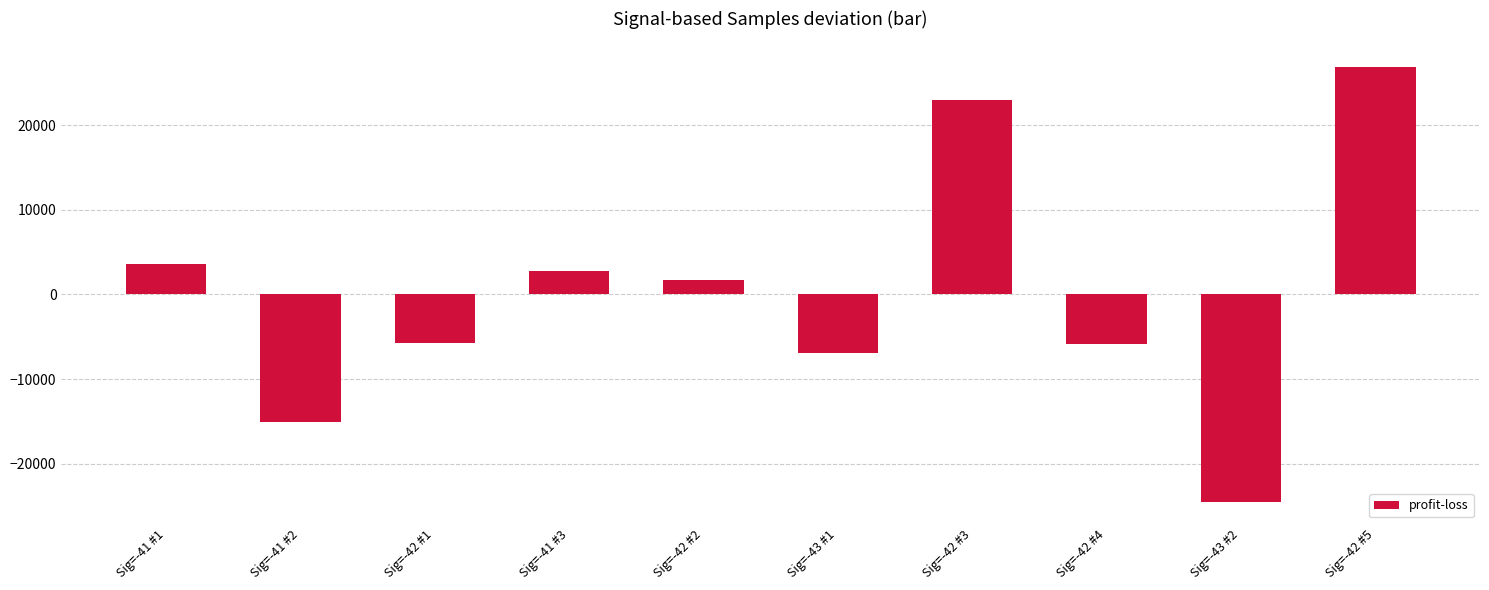

Between Sig=-42 #5 and Sig=-42 #1, which is larger?

Sig=-42 #5